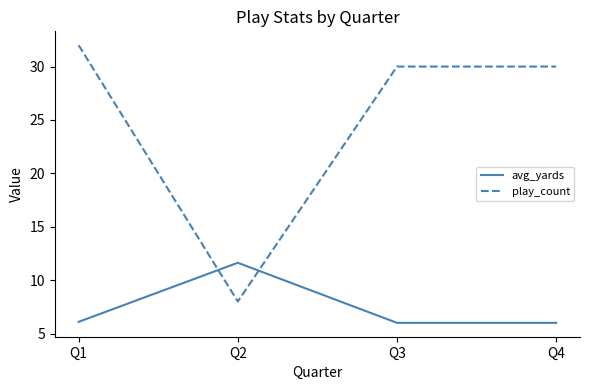

True or false: play_count and avg_yards intersect in this chart.

True